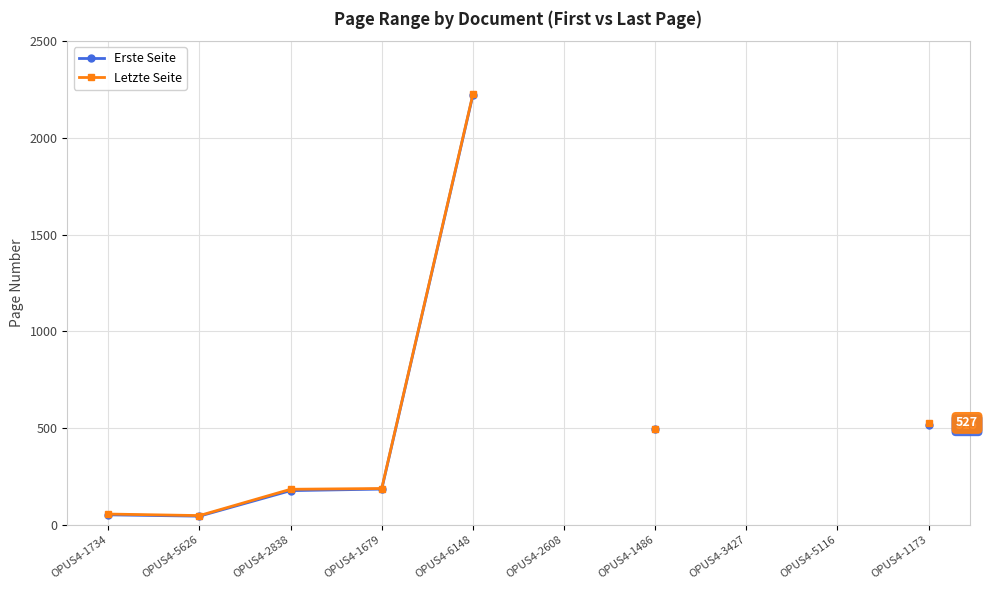

True or false: Erste Seite and Letzte Seite cross at least once.

False